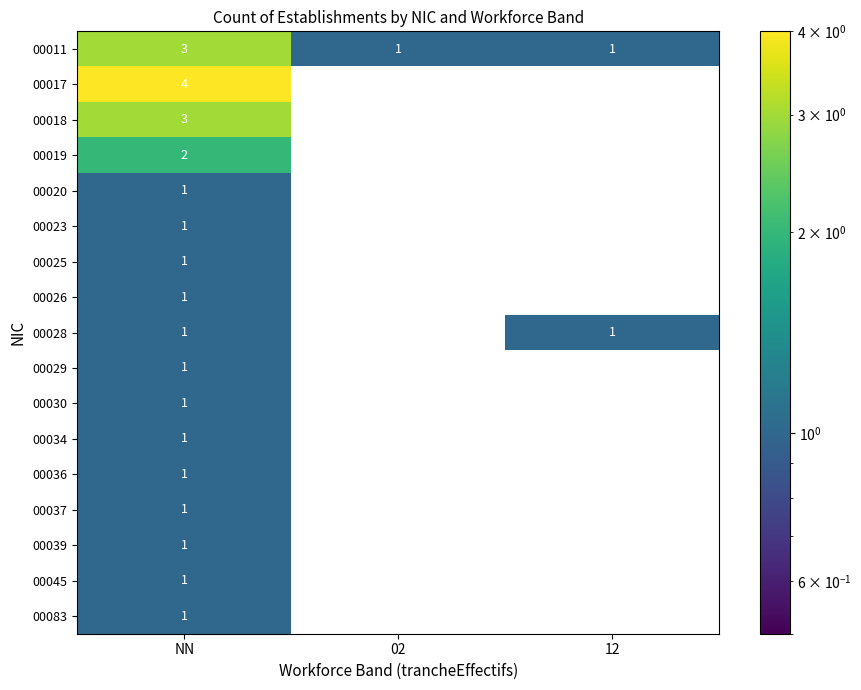

True or false: 00039 has a value of 2 at NN.

False